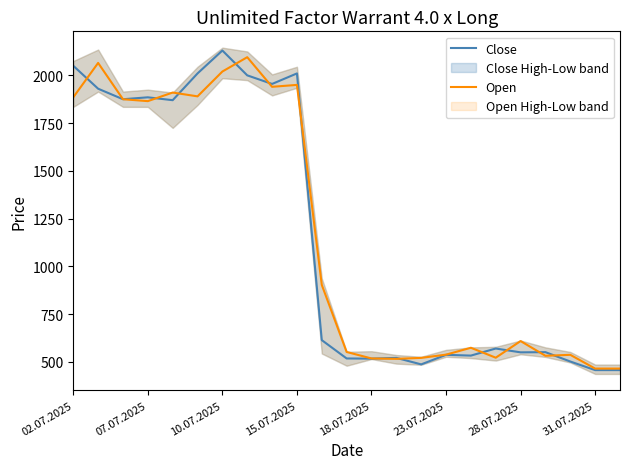

Reading left to right, what are all the values shown in this chart?

Close: 2050	1930	1875	1885	1870	2010	2130	2000	1955	2010	614	518	517	521	487	537	533	570	550	551	502	457	457
Open: 1885	2065	1875	1865	1910	1890	2020	2095	1940	1950	903	552	518	516	521	538	574	522	609	532	537	465	465